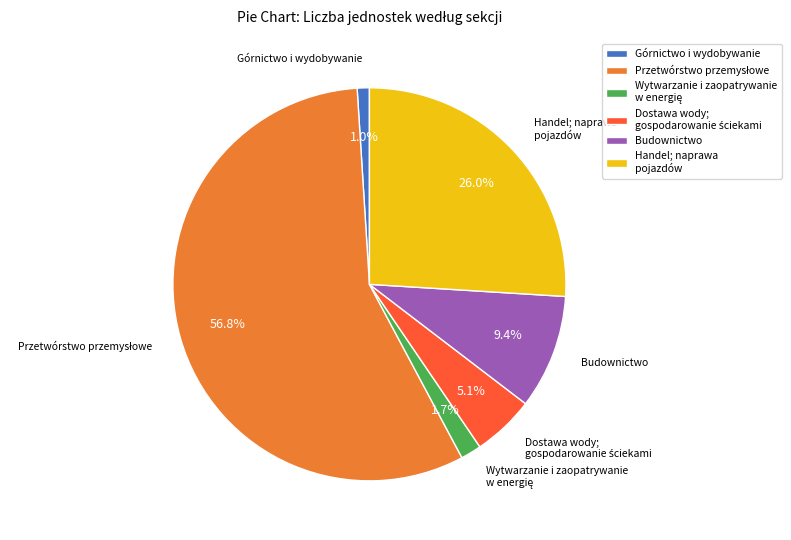

Is there a majority slice in this chart?

Yes